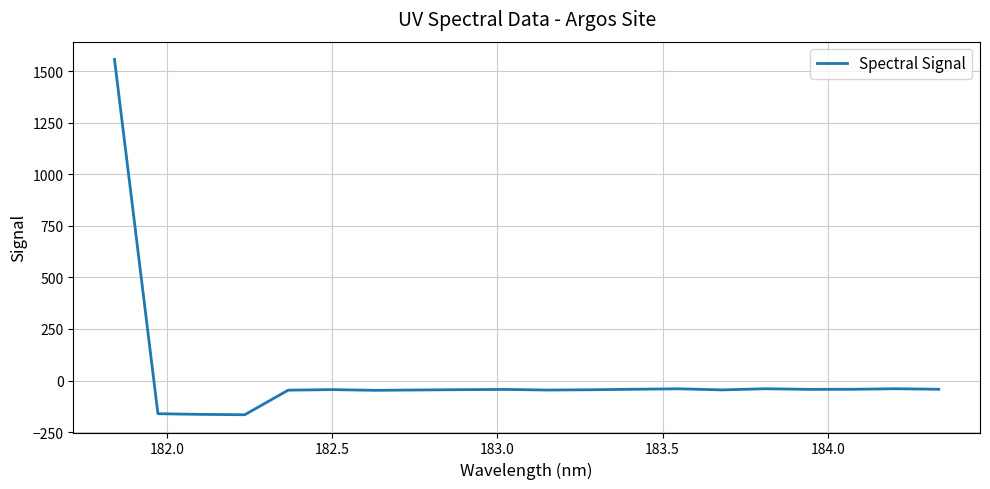

Is this an area chart (filled region under the line)?

No